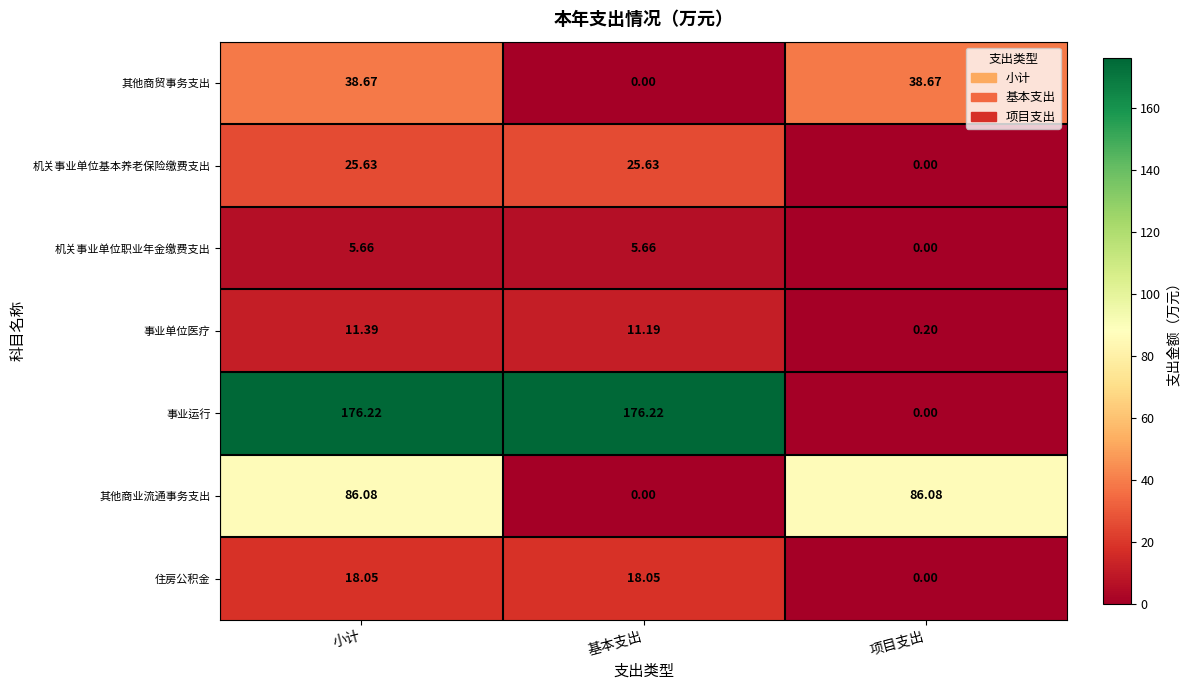

At which label does 机关事业单位职业年金缴费支出 reach its minimum?

项目支出